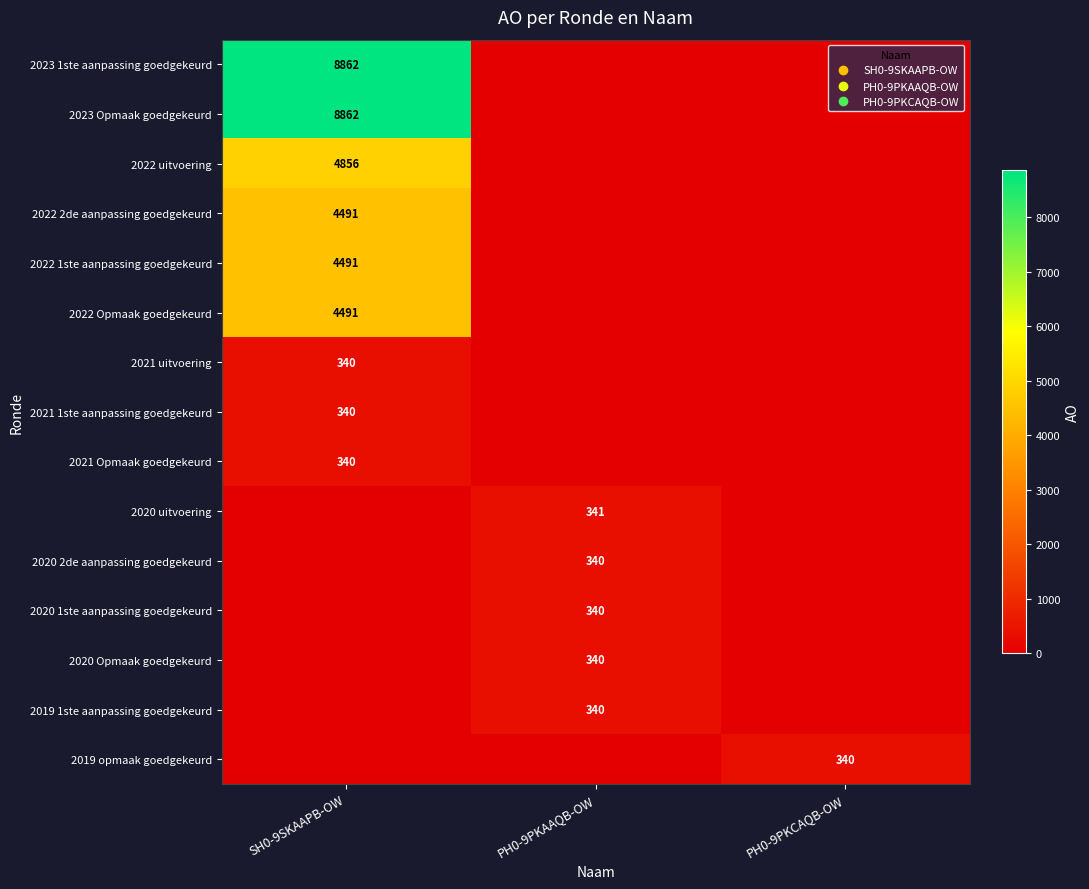

The 2021 uitvoering series shows 577 at SH0-9SKAAPB-OW. True or false?

False